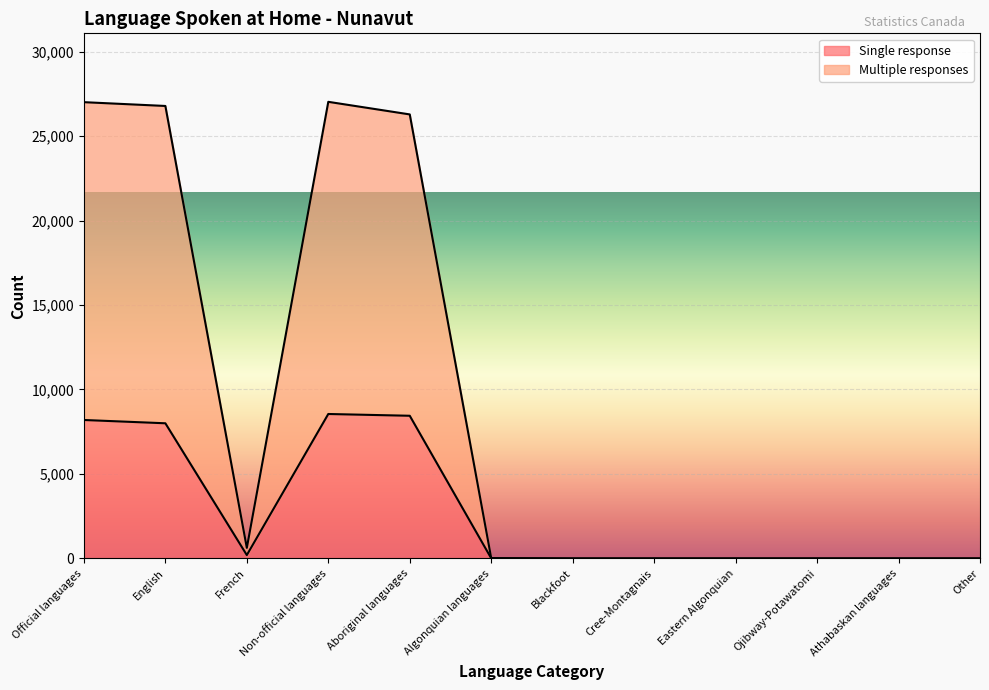

Which series has the largest total across all categories?

Multiple responses